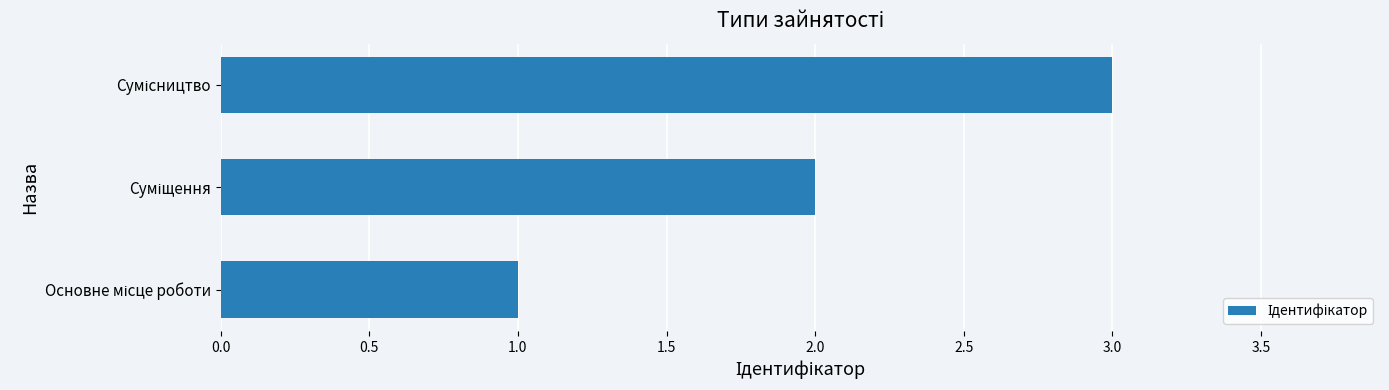

What is the sum of all values?

6